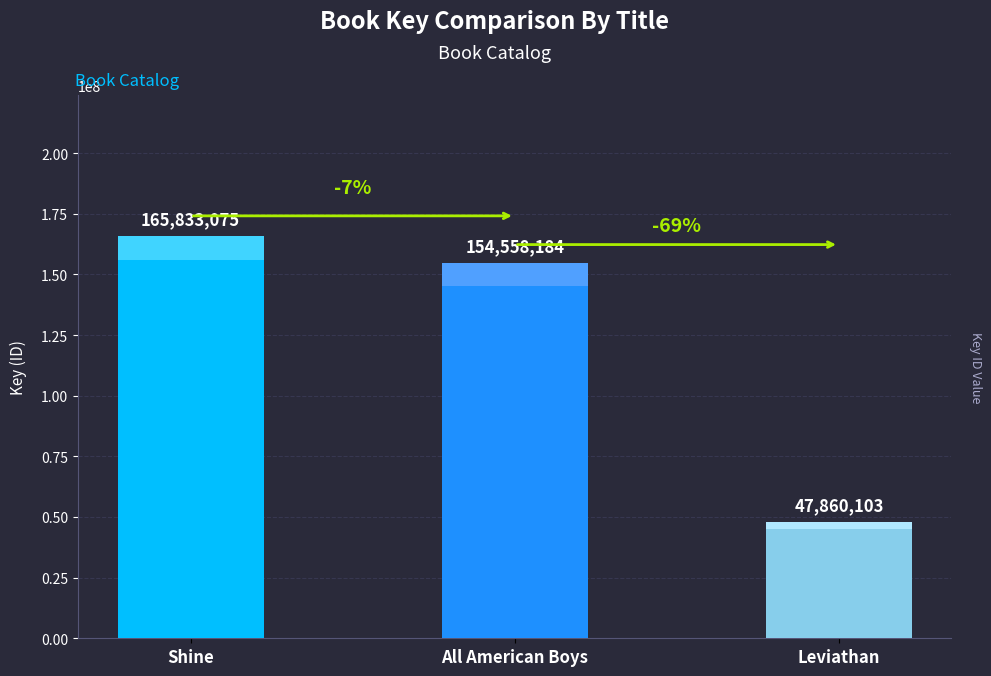

What is the change in value from Shine to All American Boys?

-11274891